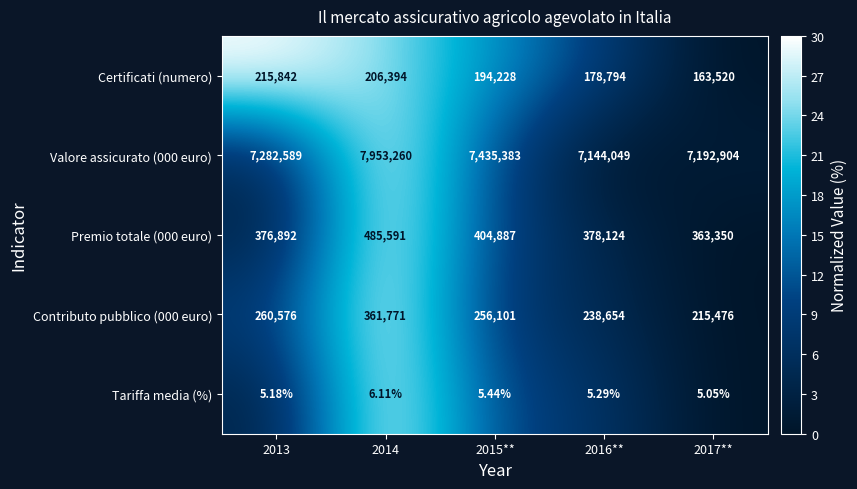

Which series has the largest total across all categories?

Valore assicurato (000 euro)